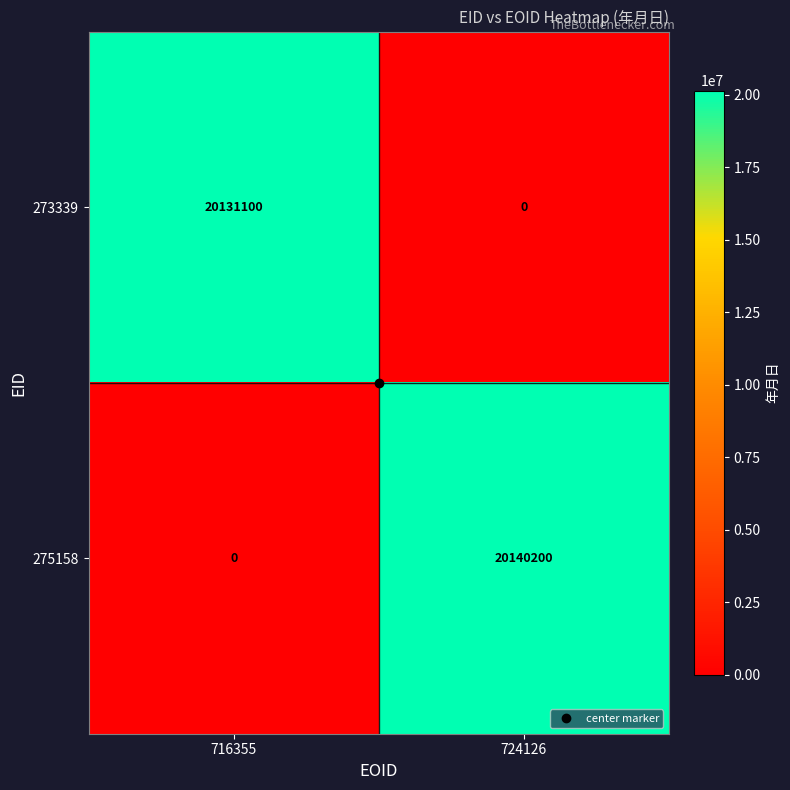

What is the average value of the 273339 series?

10065550